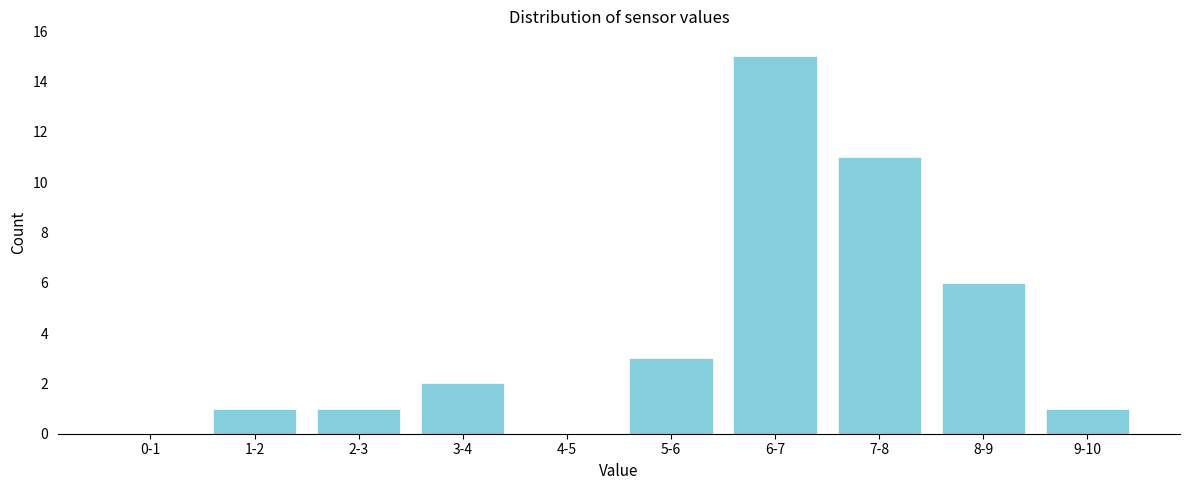

Reading left to right, list all the values displayed in this chart.

0-1=0	1-2=1	2-3=1	3-4=2	4-5=0	5-6=3	6-7=15	7-8=11	8-9=6	9-10=1